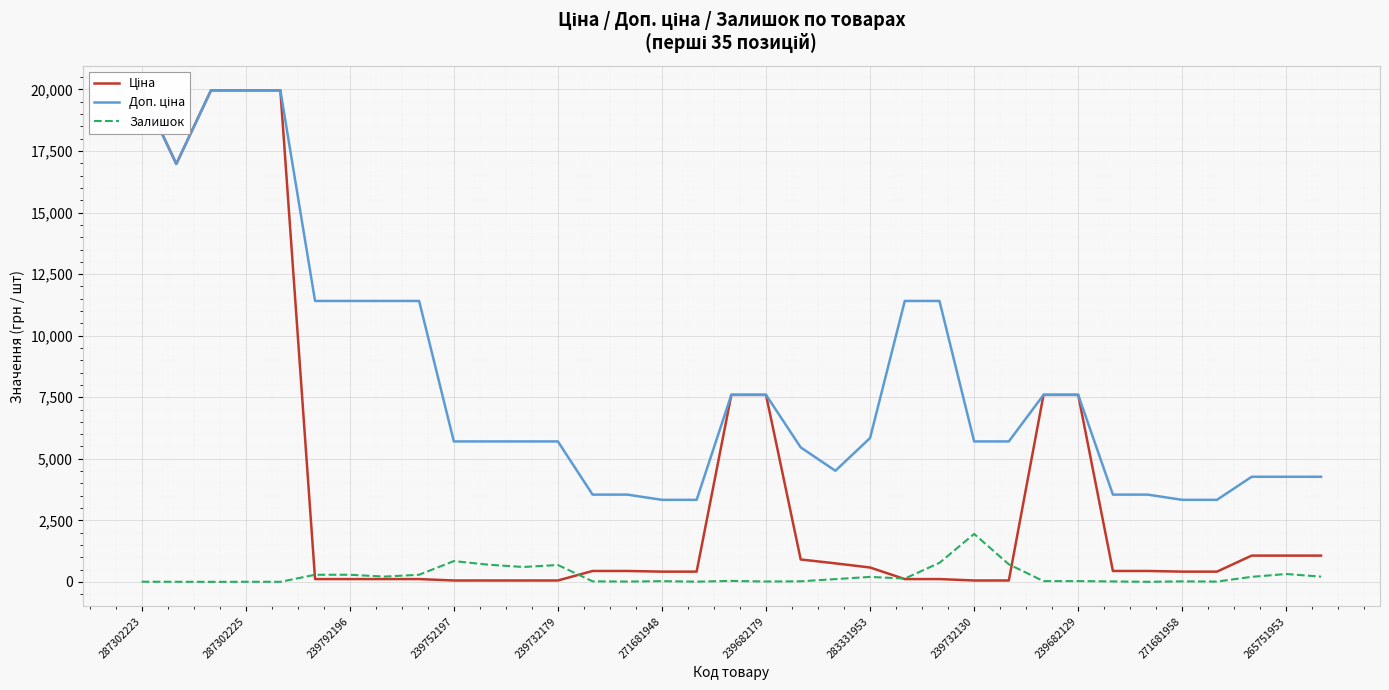

True or false: Доп. ціна and Ціна intersect in this chart.

False